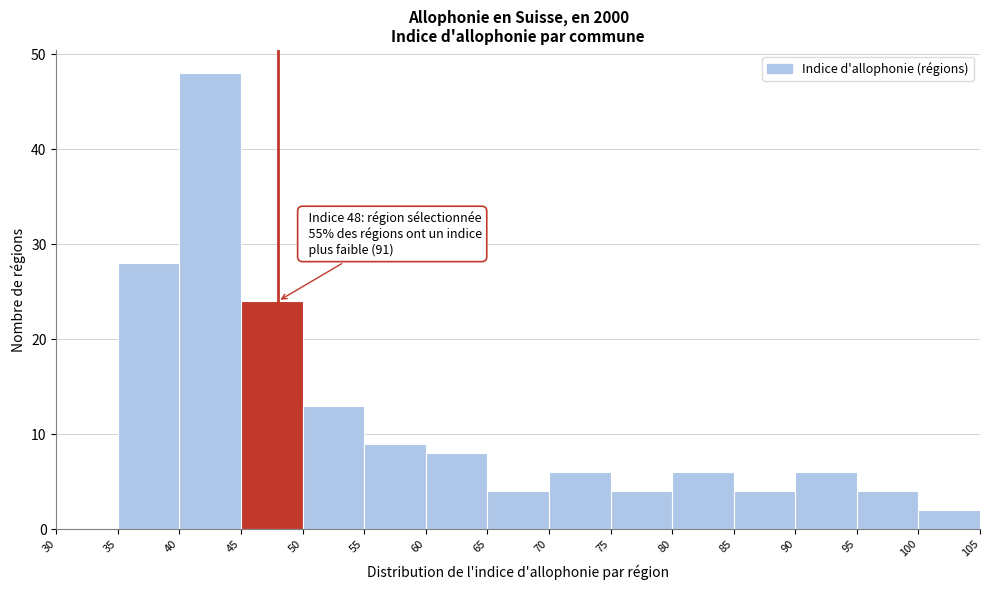

Which range on the x-axis has the tallest bar?

40 to 45